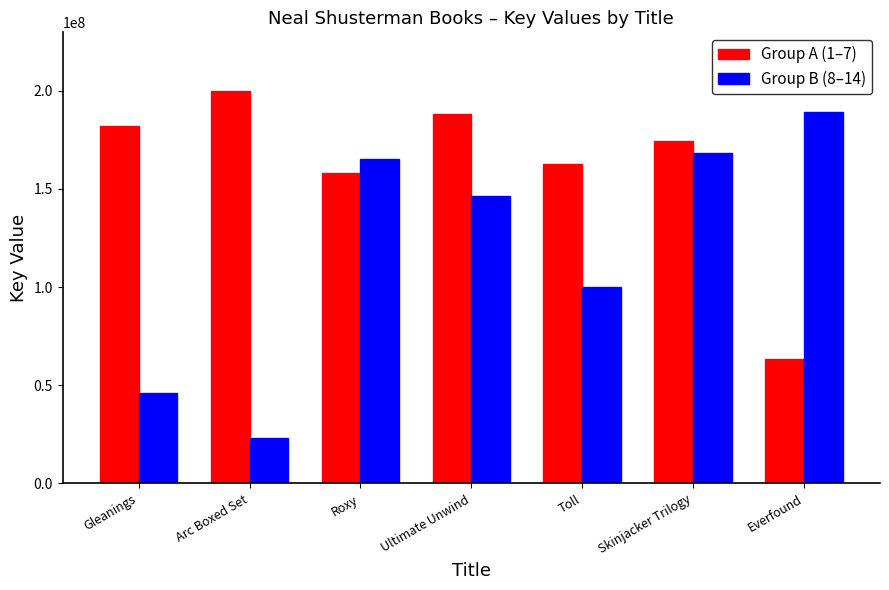

What is the label of the 1st bar from the left?

Gleanings